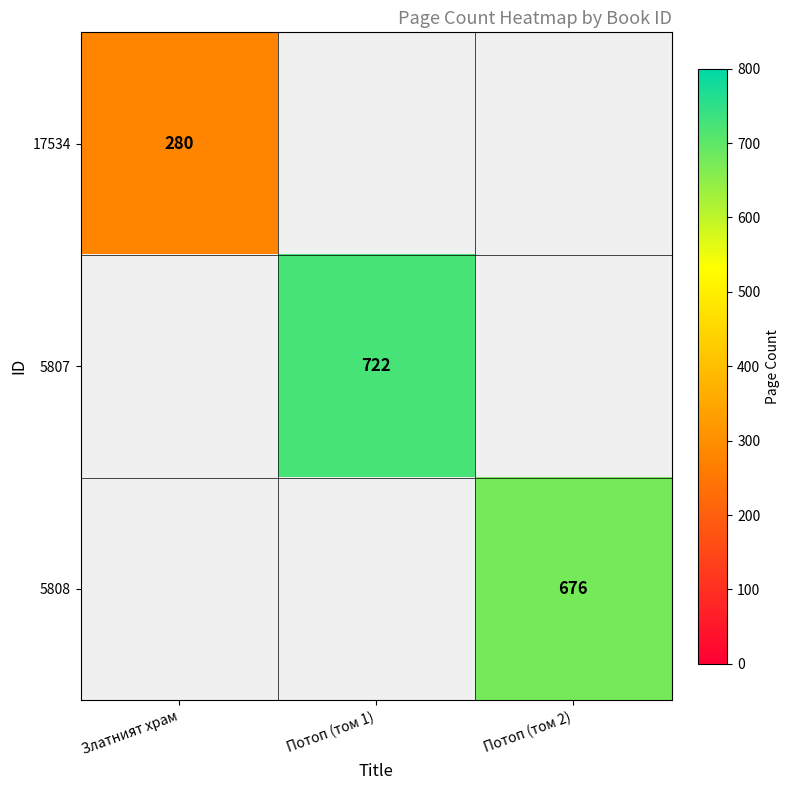

The value of 5807 at Потоп (том 1) is 722. True or false?

True